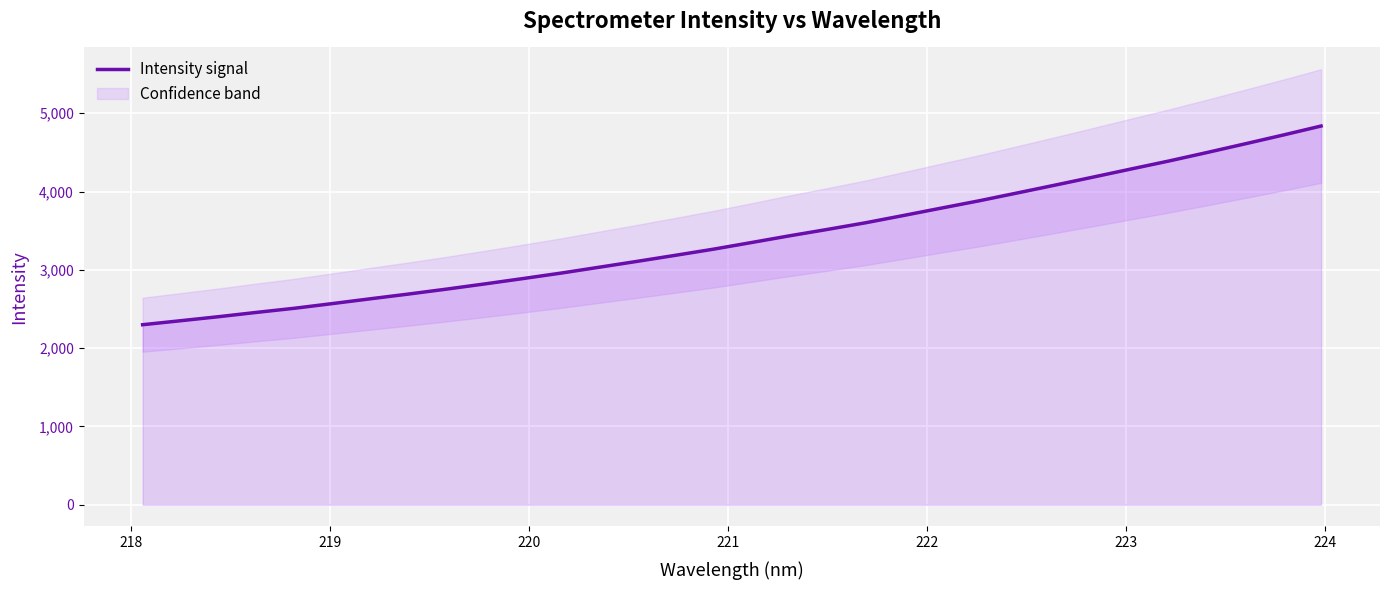

What is the minimum value shown in the chart?

2298.8